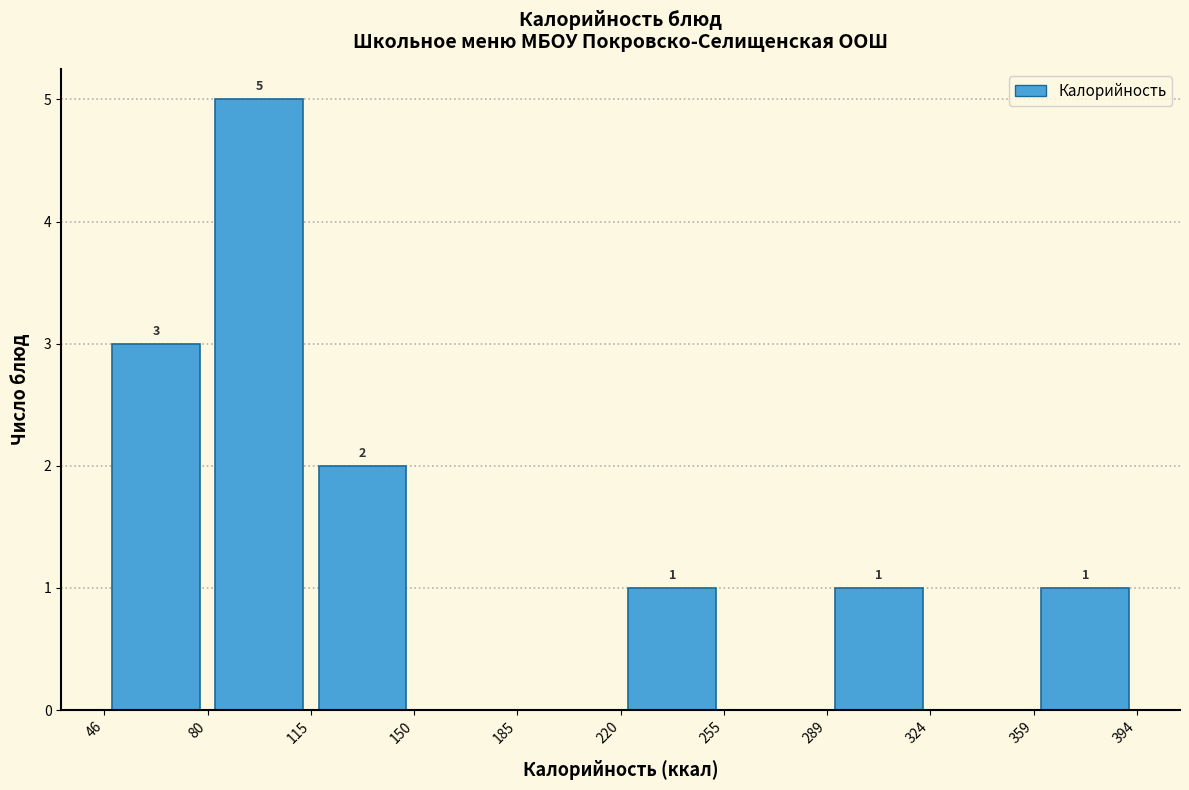

Over which range of the x-axis is the bar tallest?

80 to 115